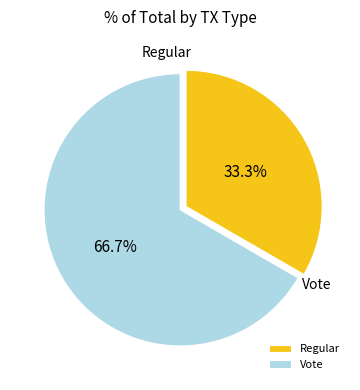

Which slice represents more than half of the pie?

Vote